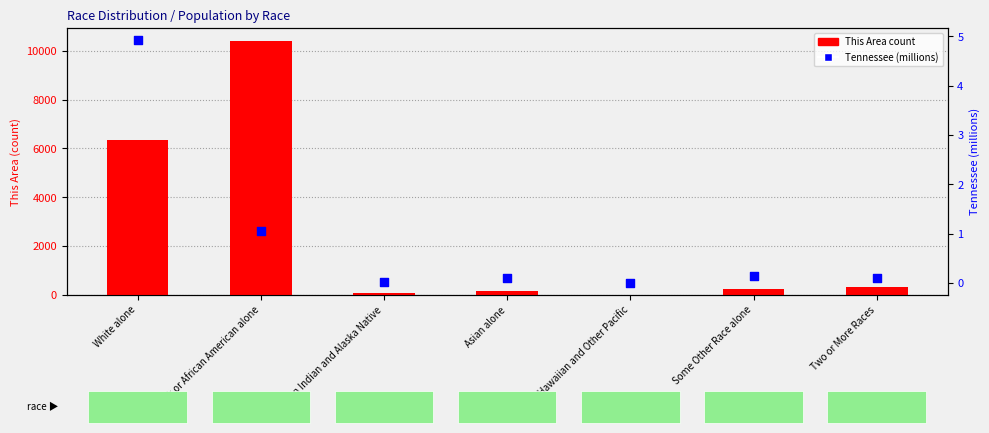

What are all the series names shown in the legend?

This Area (count), Tennessee (millions)